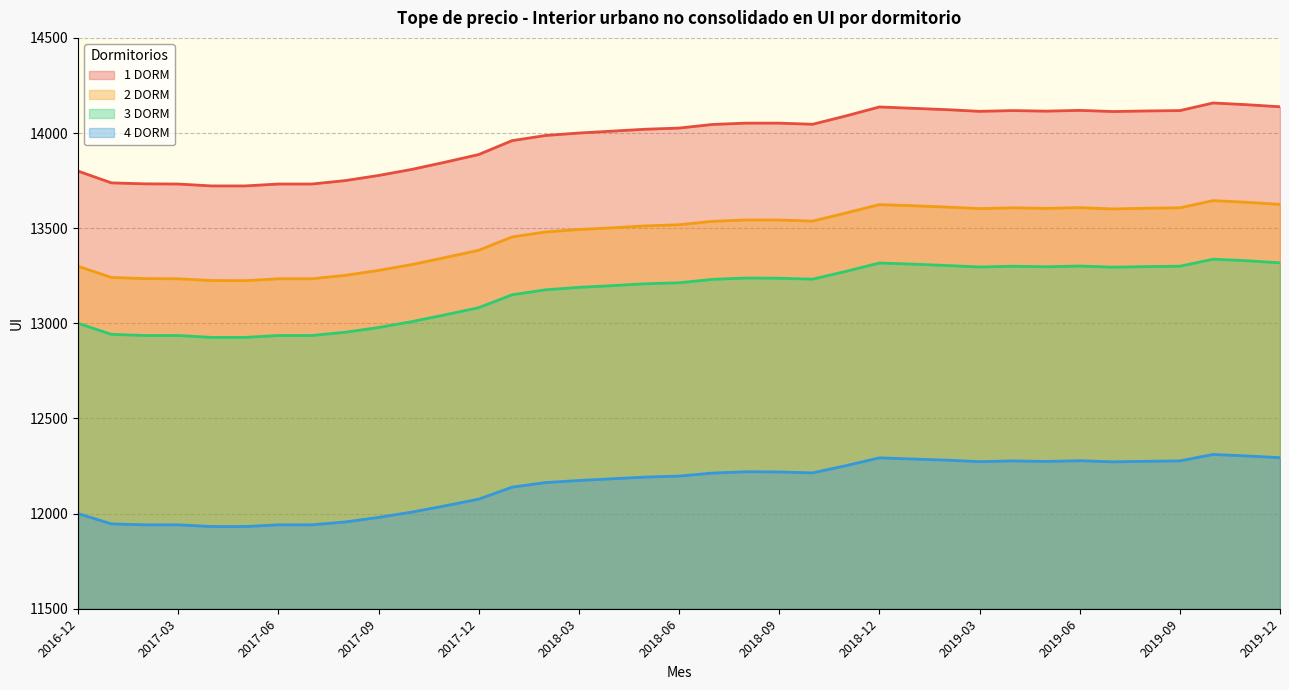

At which category does 1 DORM reach its first local valley?

2018-10